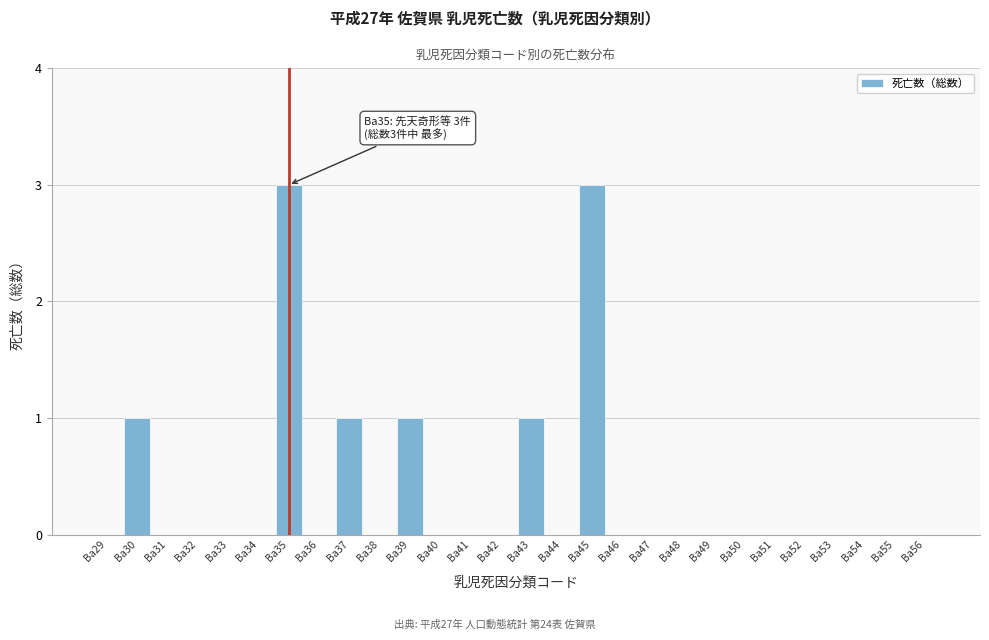

Reading left to right, transcribe all the data shown in this chart.

Ba29=0	Ba30=1	Ba31=0	Ba32=0	Ba33=0	Ba34=0	Ba35=3	Ba36=0	Ba37=1	Ba38=0	Ba39=1	Ba40=0	Ba41=0	Ba42=0	Ba43=1	Ba44=0	Ba45=3	Ba46=0	Ba47=0	Ba48=0	Ba49=0	Ba50=0	Ba51=0	Ba52=0	Ba53=0	Ba54=0	Ba55=0	Ba56=0